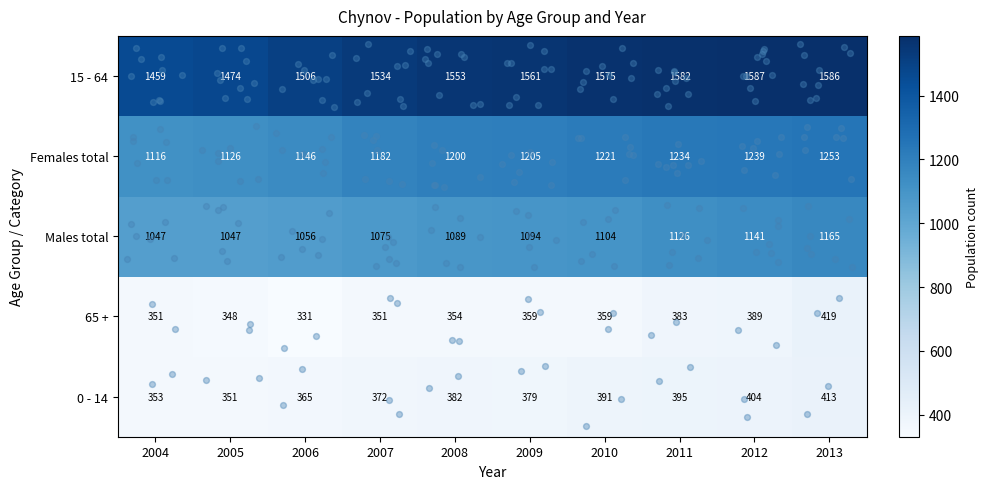

Read the Females total value at 2004.

1116